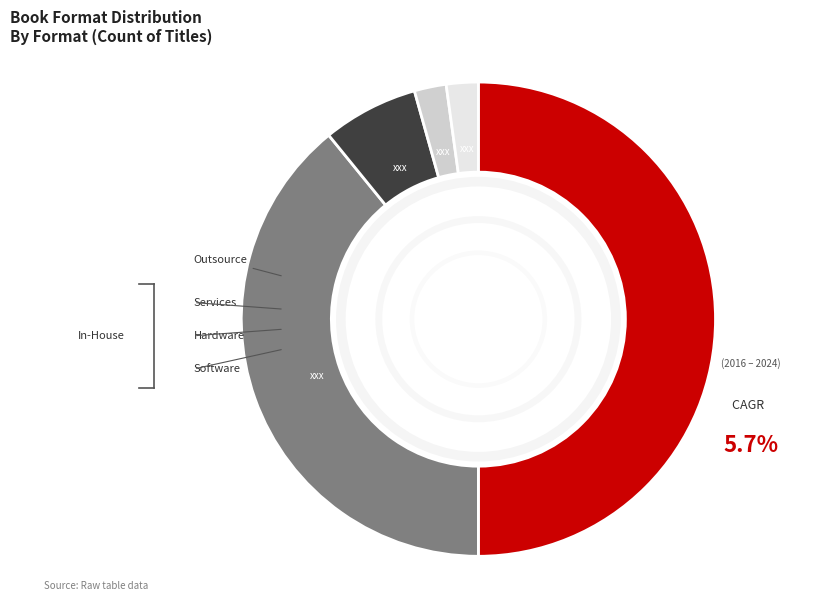

To the nearest percent, what is the difference between the Board Book and Fixed Layout eBook slice percentages?

43%